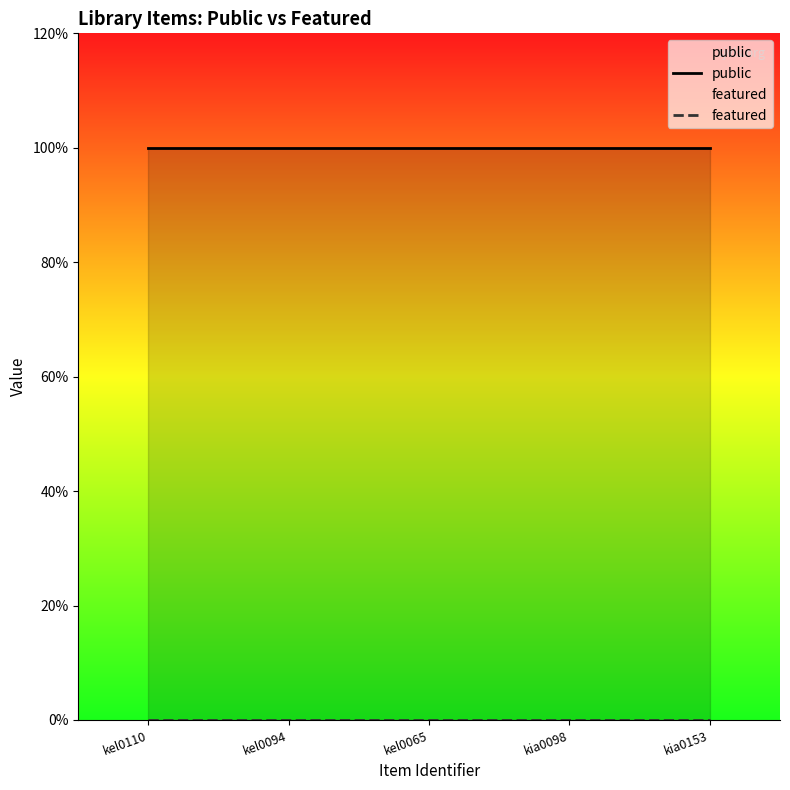

The featured series shows 0 at kia0098. True or false?

True